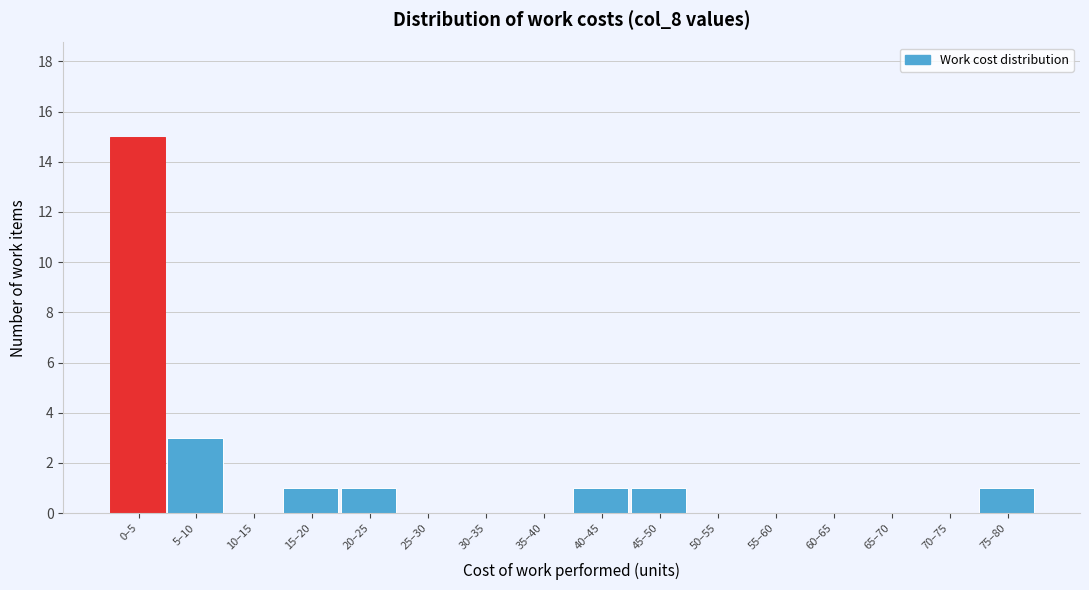

Reading right to left, extract all data points from this chart.

75–80=1	70–75=0	65–70=0	60–65=0	55–60=0	50–55=0	45–50=1	40–45=1	35–40=0	30–35=0	25–30=0	20–25=1	15–20=1	10–15=0	5–10=3	0–5=15